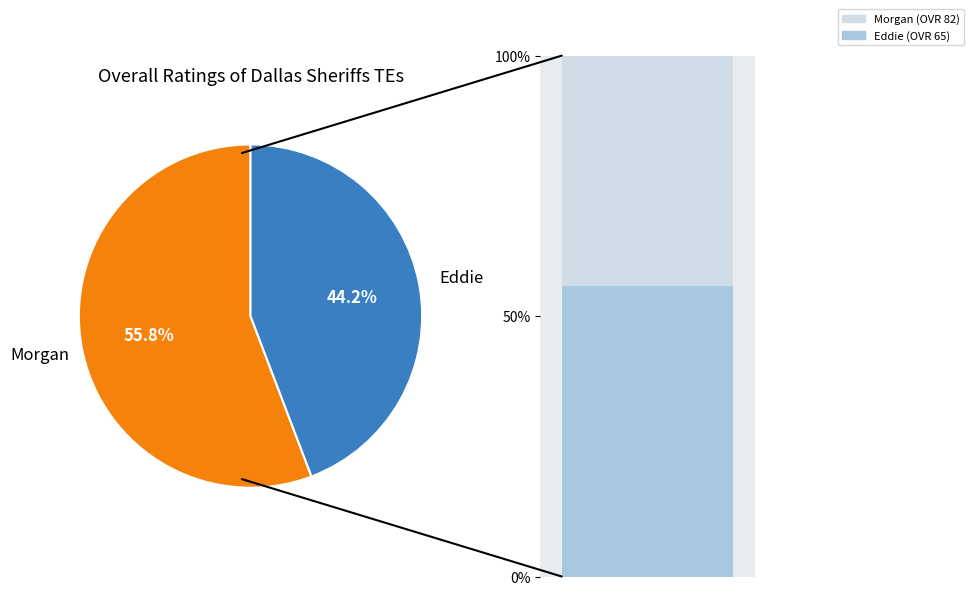

Which slice is the smallest?

Eddie